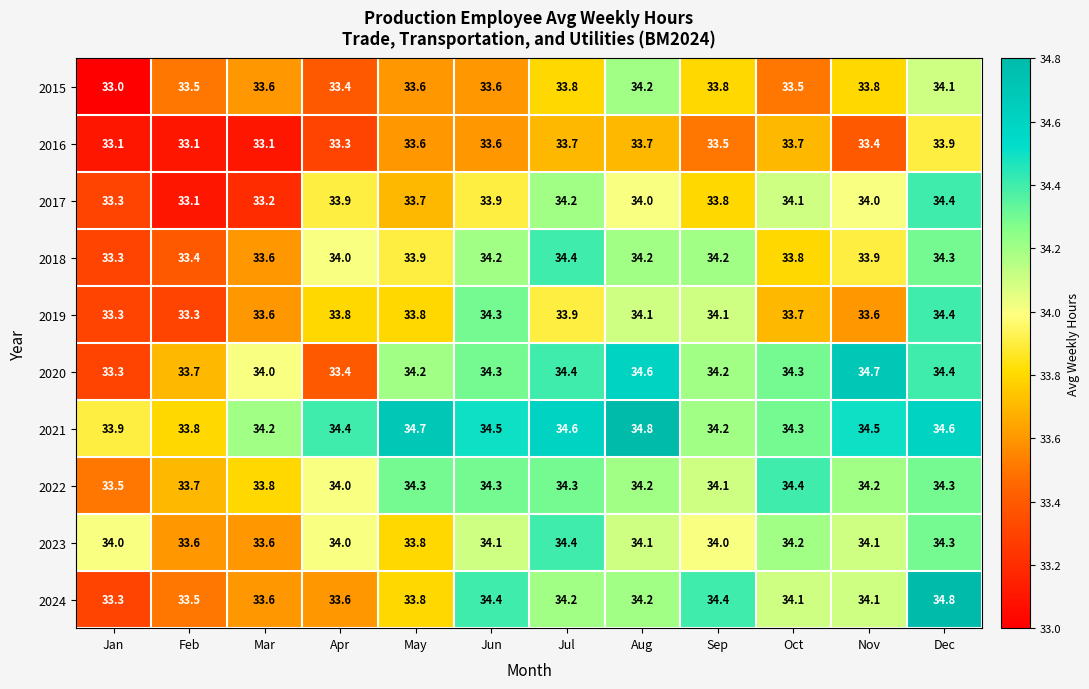

What is the approximate value of 2019 at Jan?

33.3